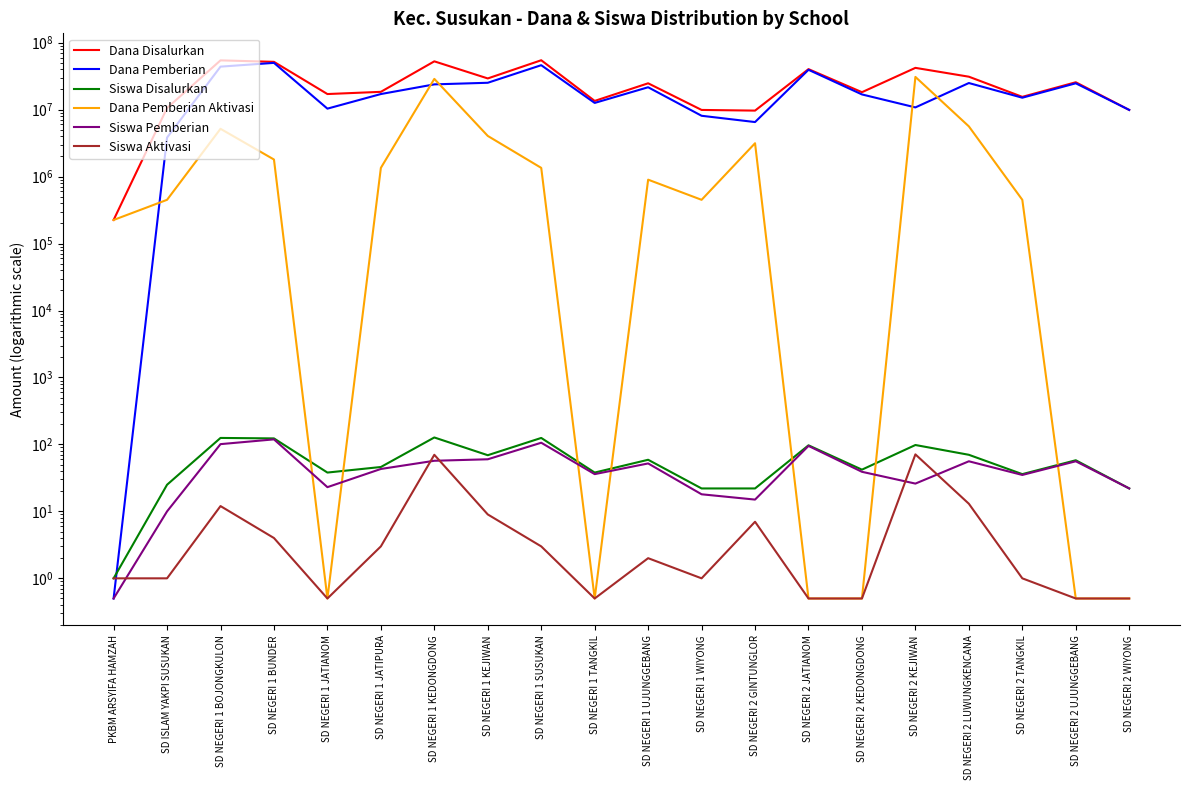

At which category is the sum across all series the highest?

SD NEGERI 1 KEDONGDONG